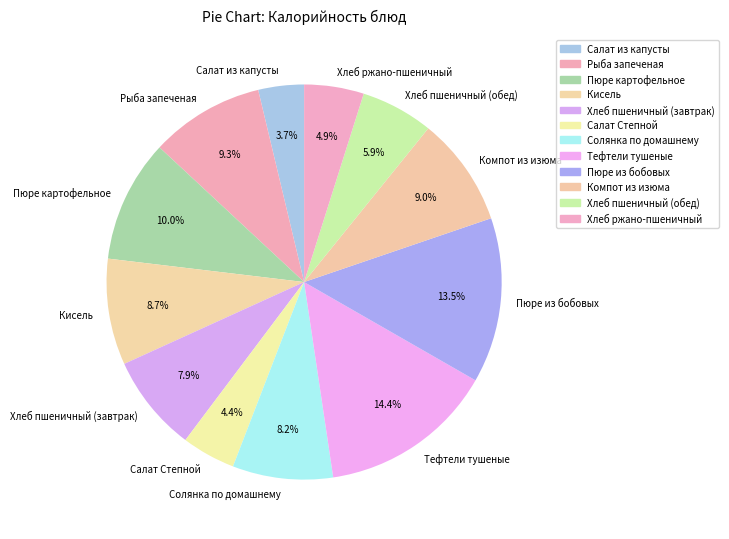

What is the total percentage of Тефтели тушеные and Салат из капусты?

18.1%